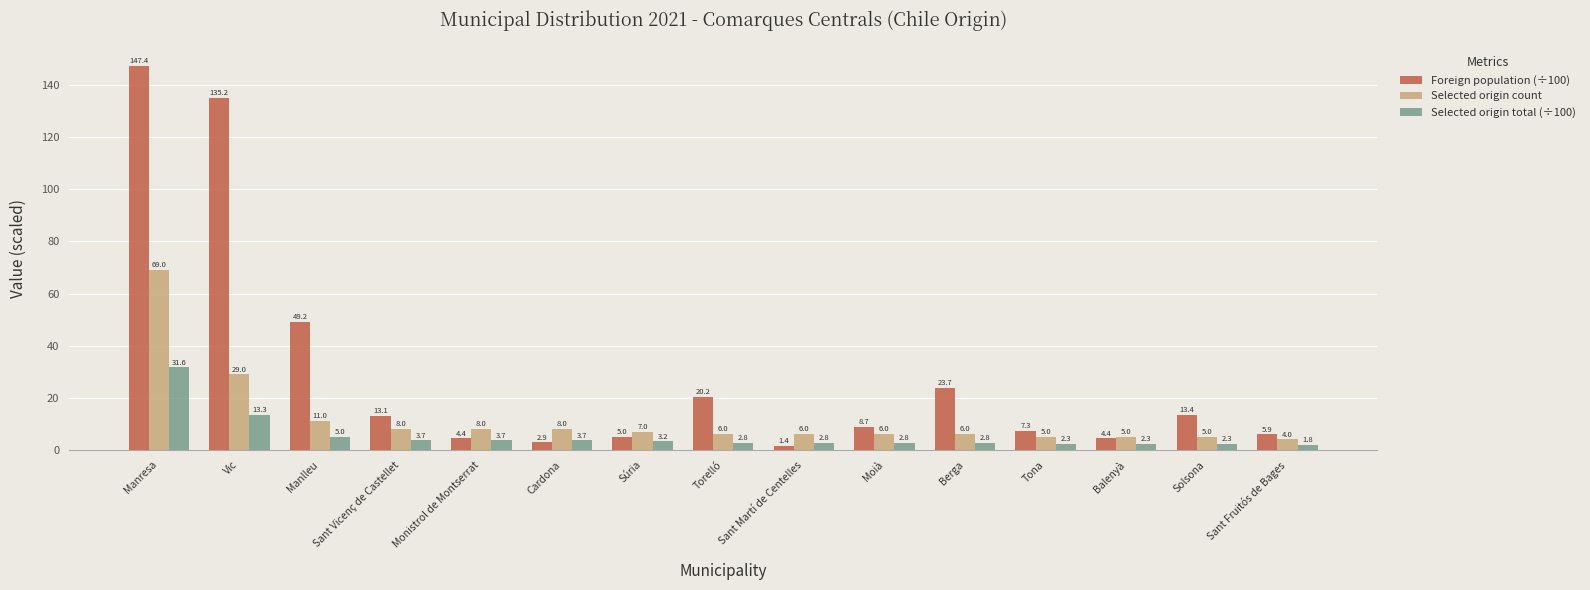

Is the value of Selected origin total (÷100) at Tona greater than the value of Selected origin count at Cardona?

No